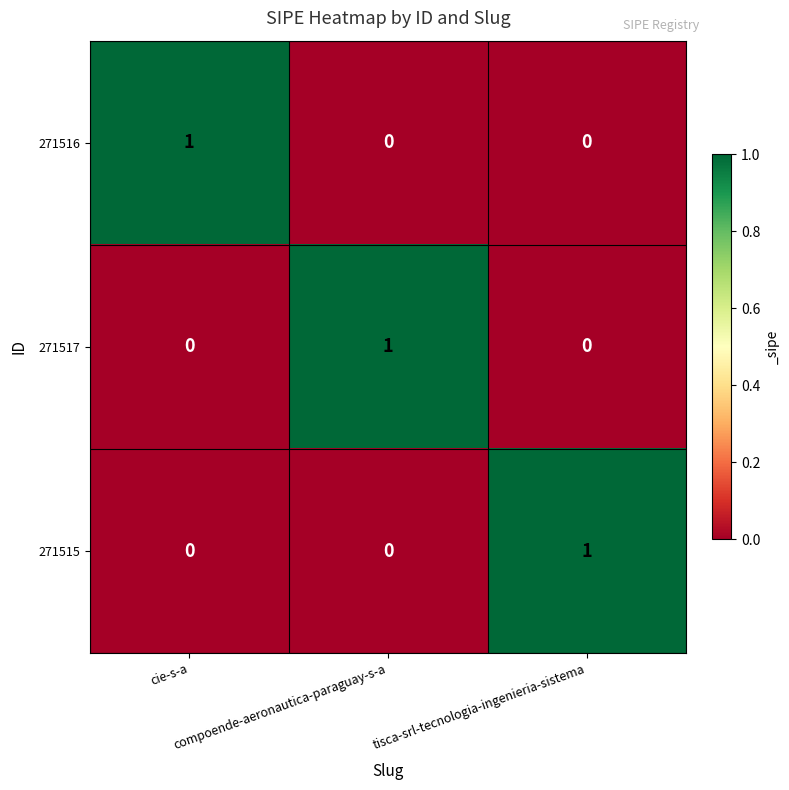

At how many categories does at least one series exceed 0?

3